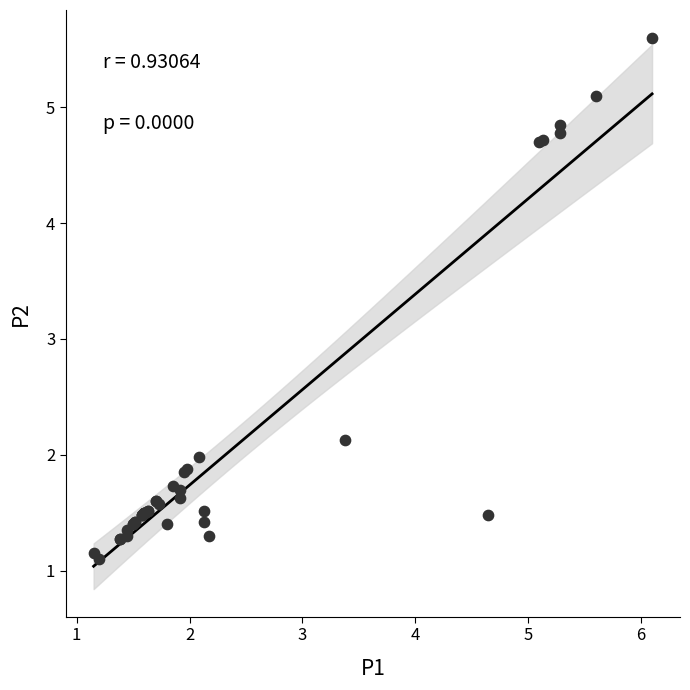

What Y value in the scatter plot is closest to 3?

2.1